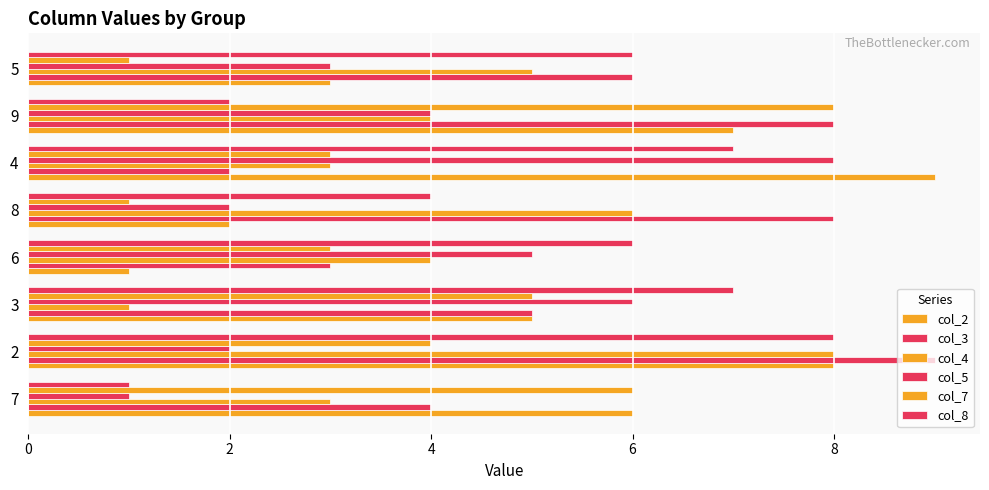

List the series in order of their peak value, lowest first.

col_4, col_5, col_7, col_8, col_2, col_3